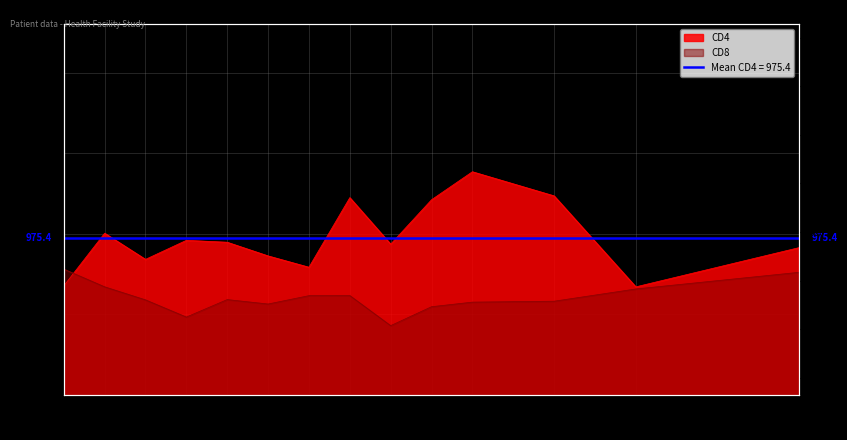

Does the chart display data point markers on the line(s)?

No